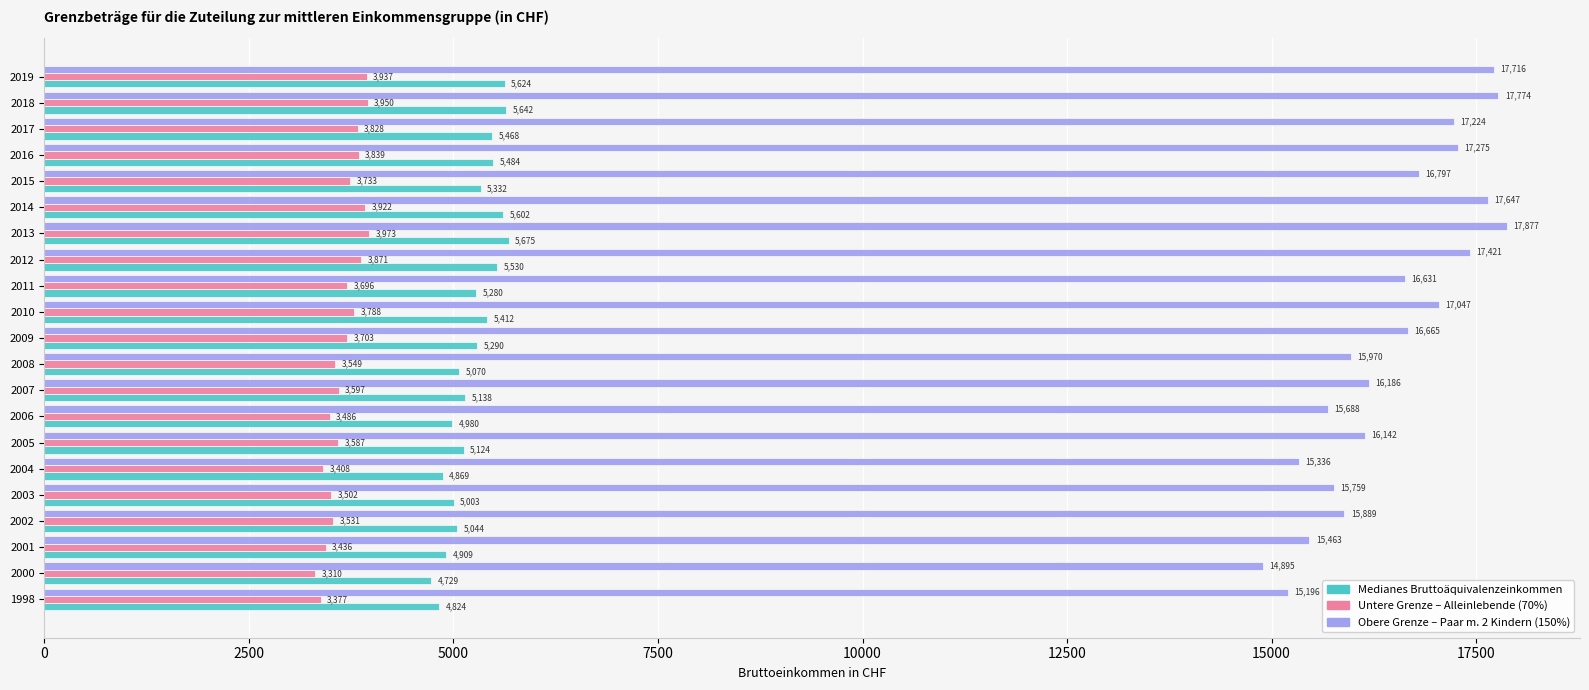

The value of Untere Grenze – Alleinlebende (70%) at 2006 is 3486.2. True or false?

True